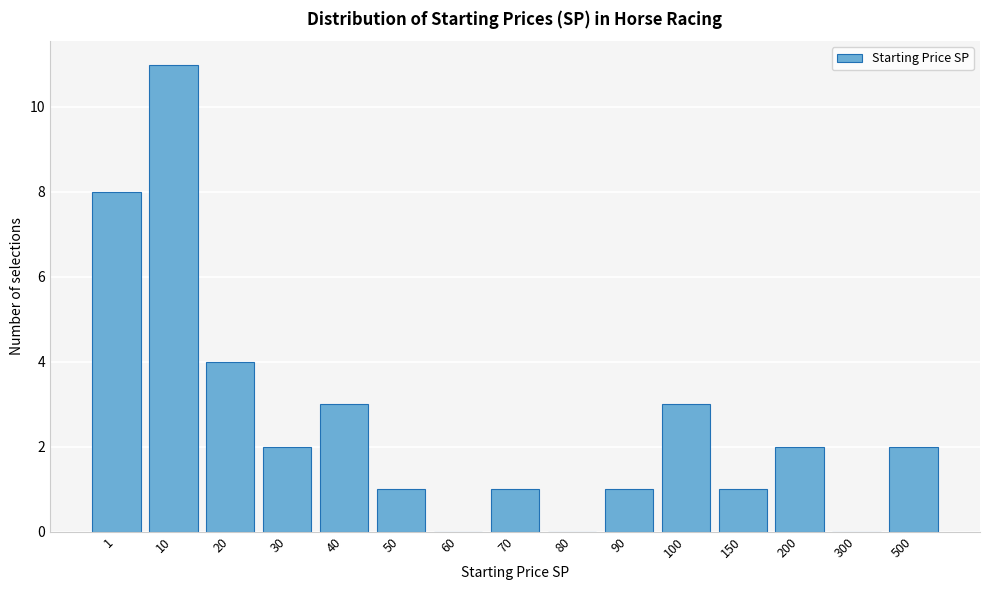

Reading left to right, what are all the values shown in this chart?

1=8	10=11	20=4	30=2	40=3	50=1	60=0	70=1	80=0	90=1	100=3	150=1	200=2	300=0	500=2